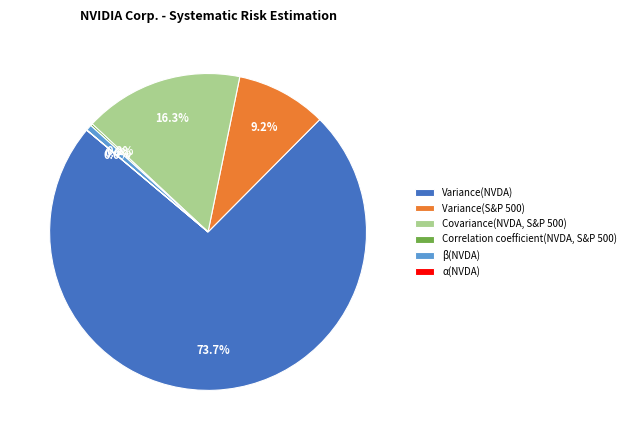

Which category has the biggest portion of the pie?

Variance(NVDA)